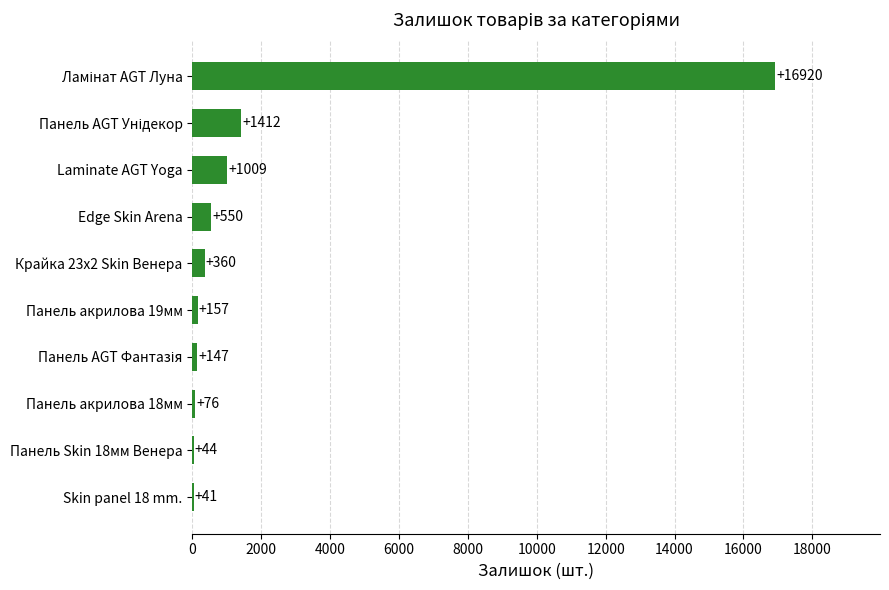

What is the change in value from Панель Skin 18мм Венера to Laminate AGT Yoga?

+965